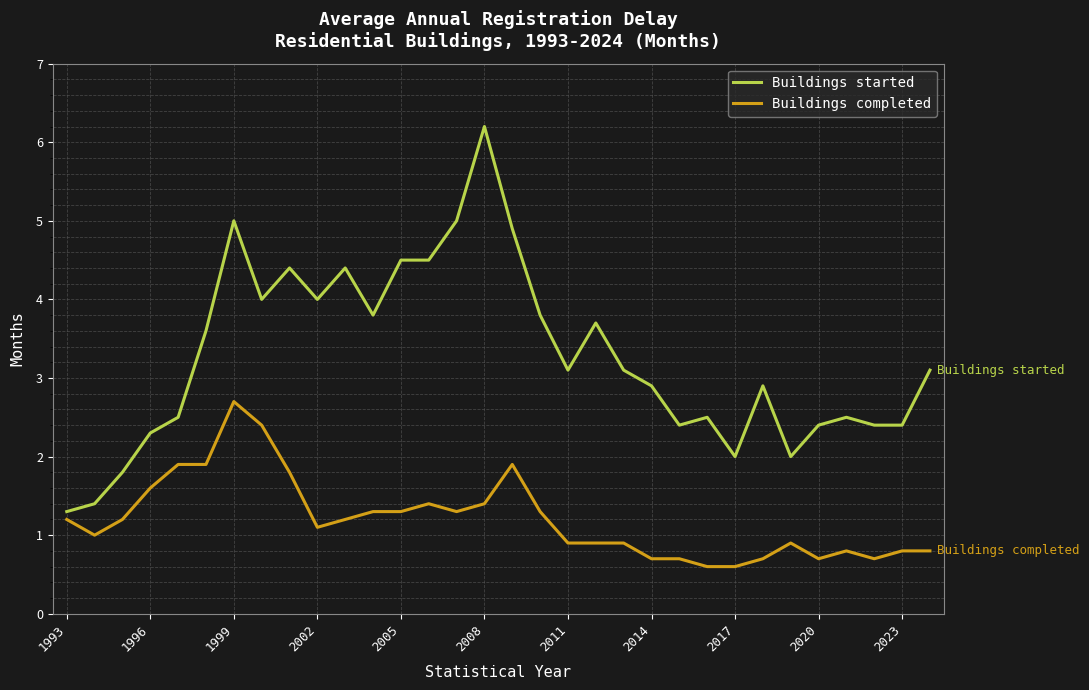

How many values in the Buildings started series are below 3?

15